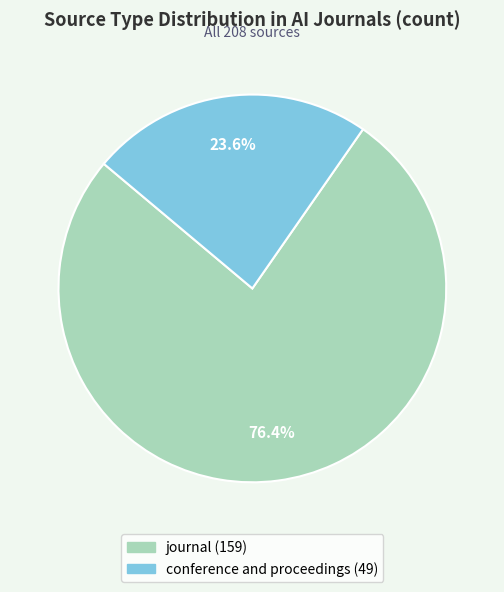

Between conference and proceedings and journal, which is larger?

journal